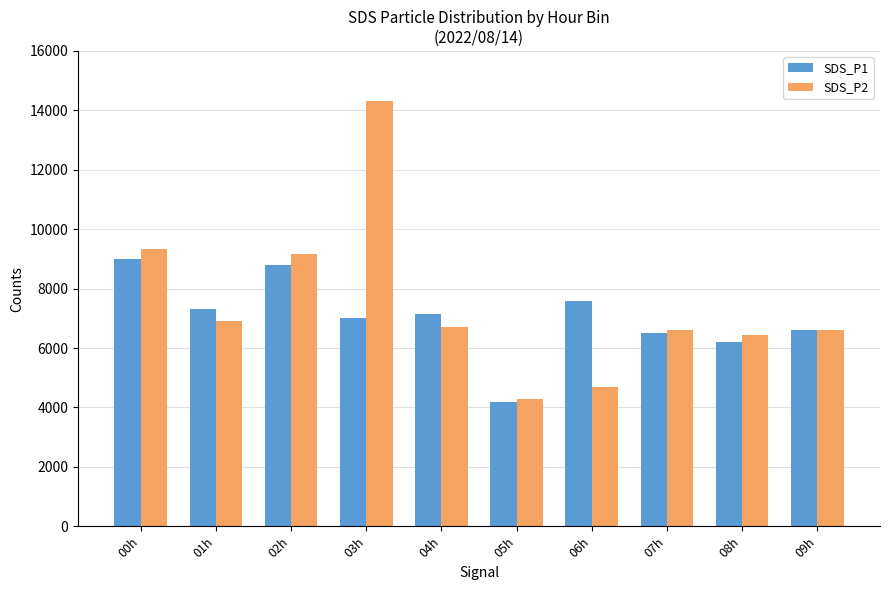

List the series in order of their peak value, lowest first.

SDS_P1, SDS_P2